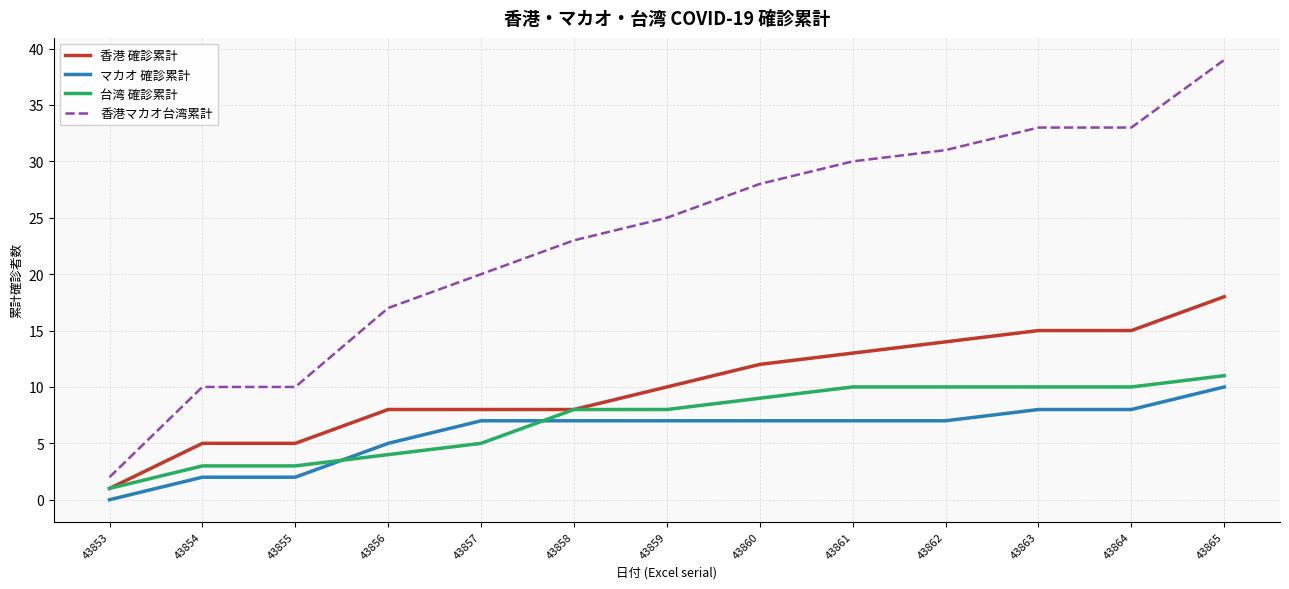

Which category has the highest value across all series?

43865